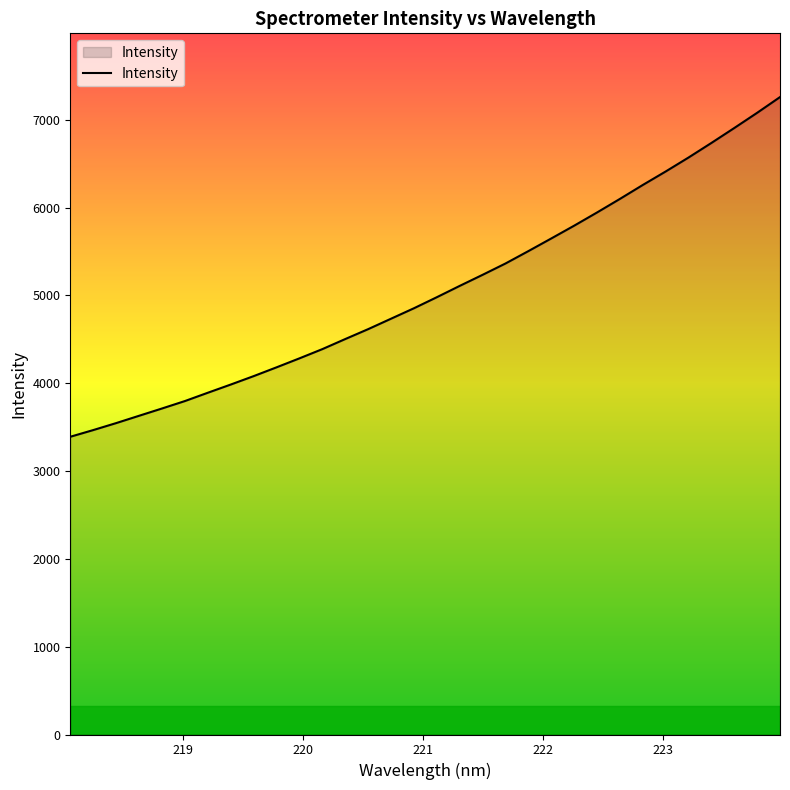

What is the difference between the maximum and minimum values?

3868.6